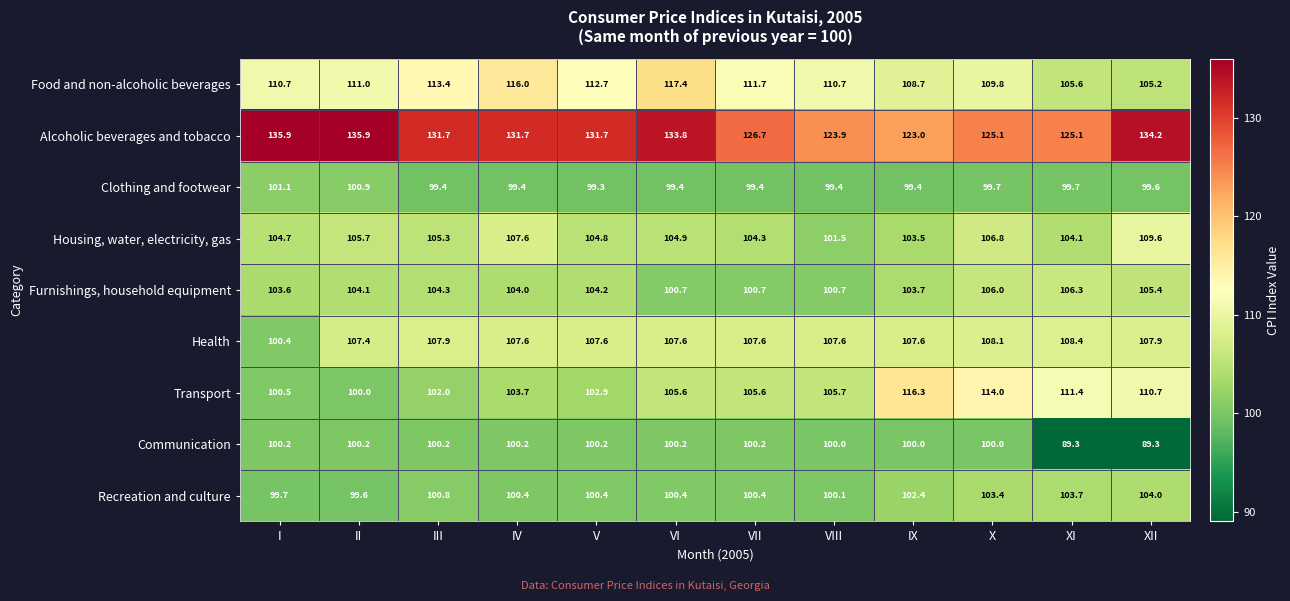

What is the lowest value of the Communication series?

89.3